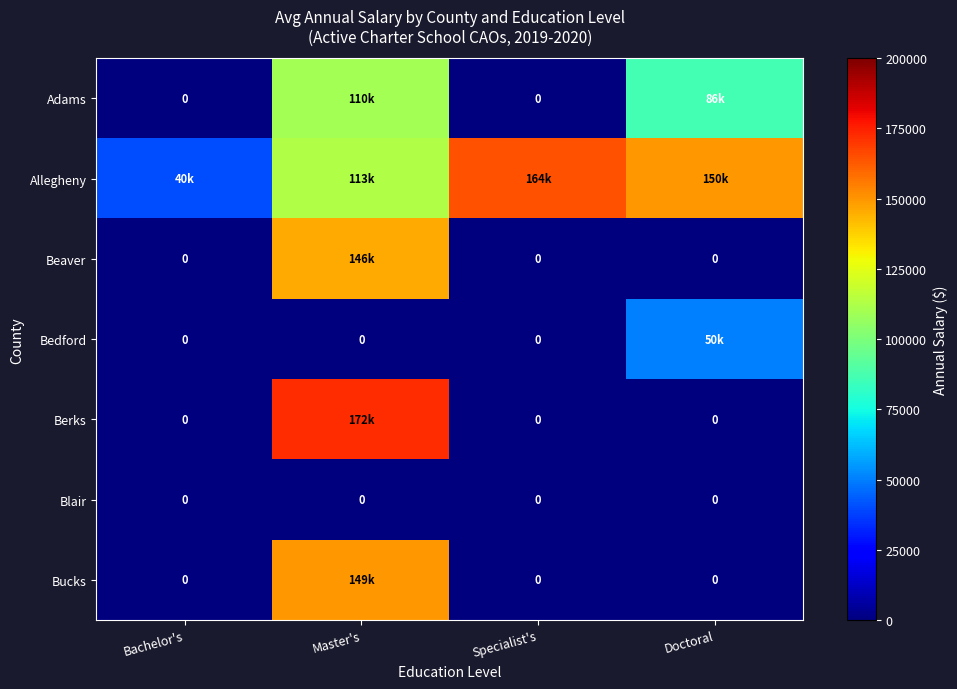

Which series has the largest range (max minus min)?

Berks